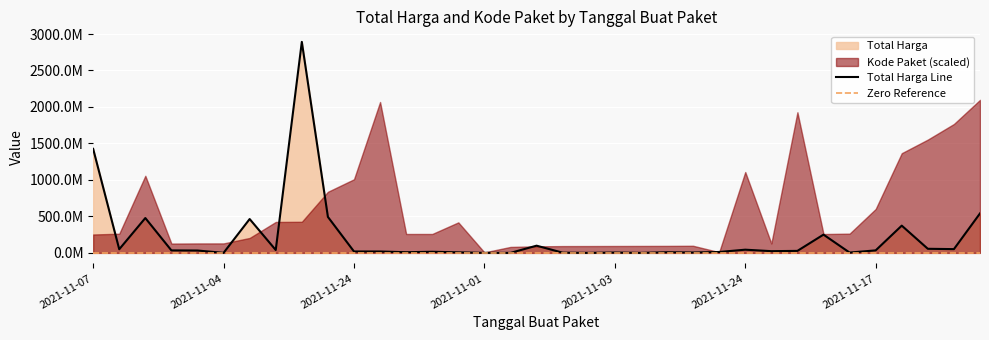

What is the value of the 16th point from the left?

333600